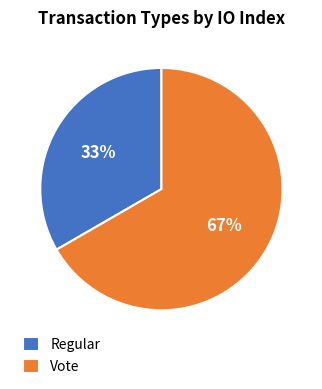

To the nearest percent, what percentage of the pie is Regular?

33%